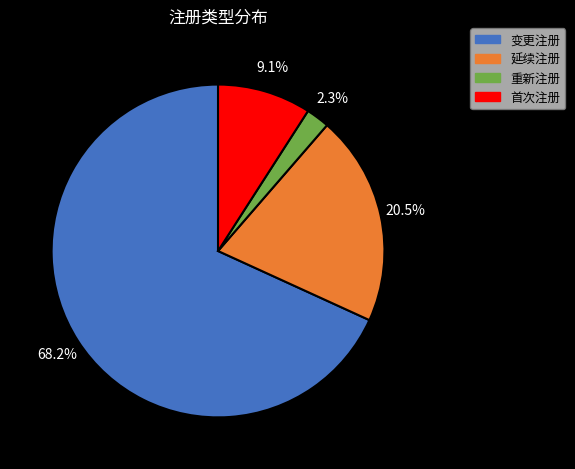

To the nearest percent, what is the combined percentage of 重新注册 and 首次注册?

11%